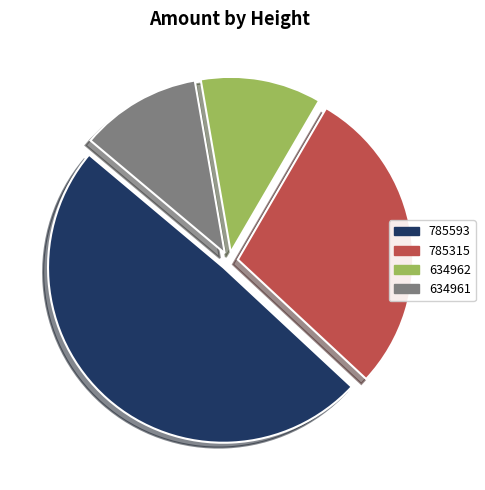

Combined, do 634961 and 785593 account for over 50%?

Yes